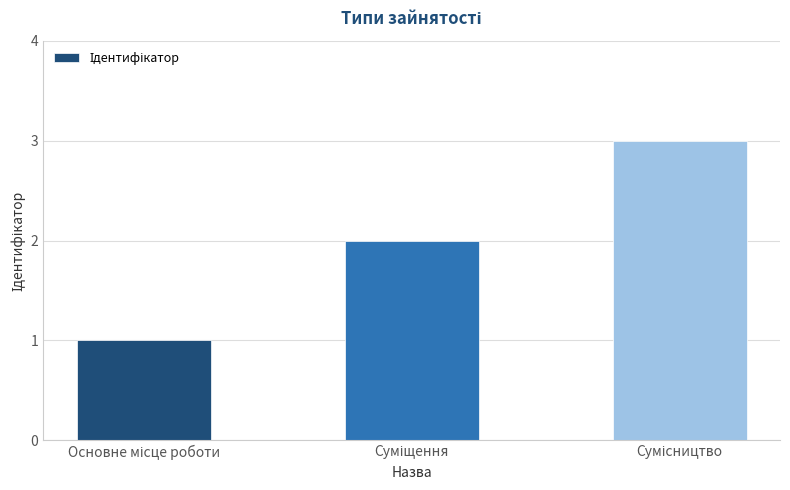

What is the maximum value shown in the chart?

3